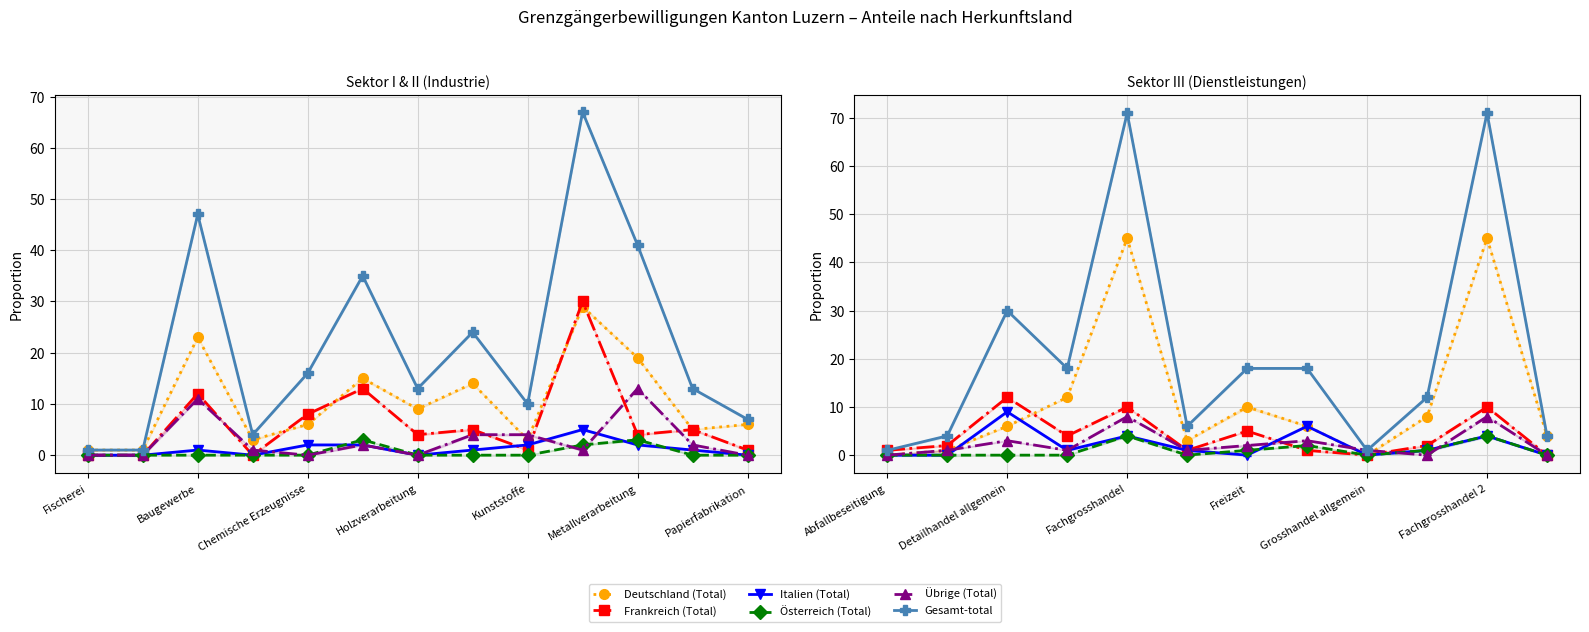

Which series has the widest spread of values?

Gesamt-total